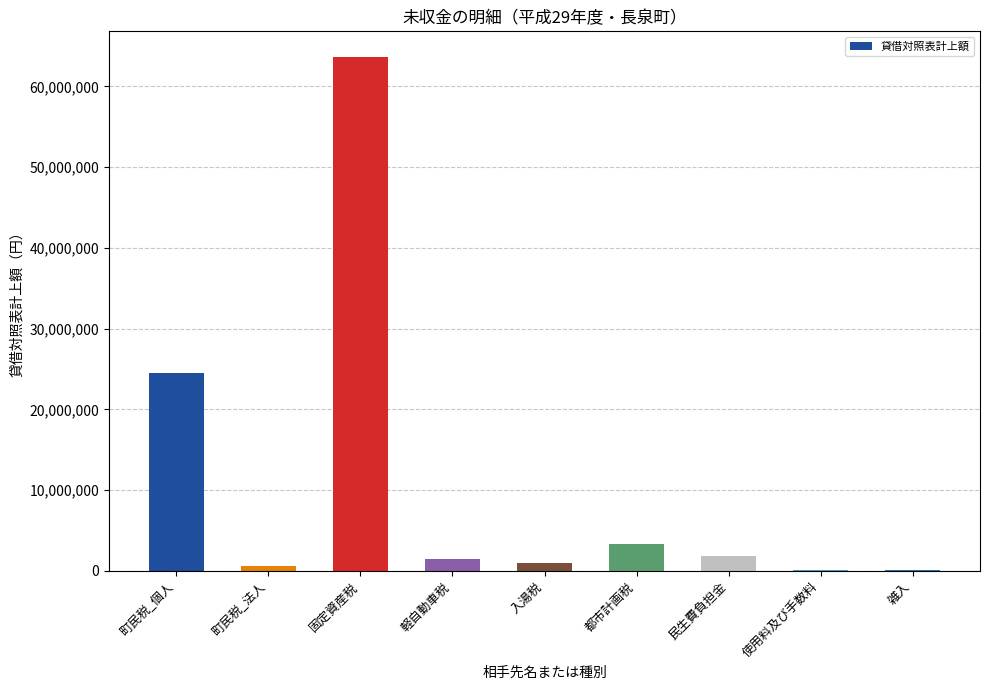

How many distinct data groups are displayed?

1